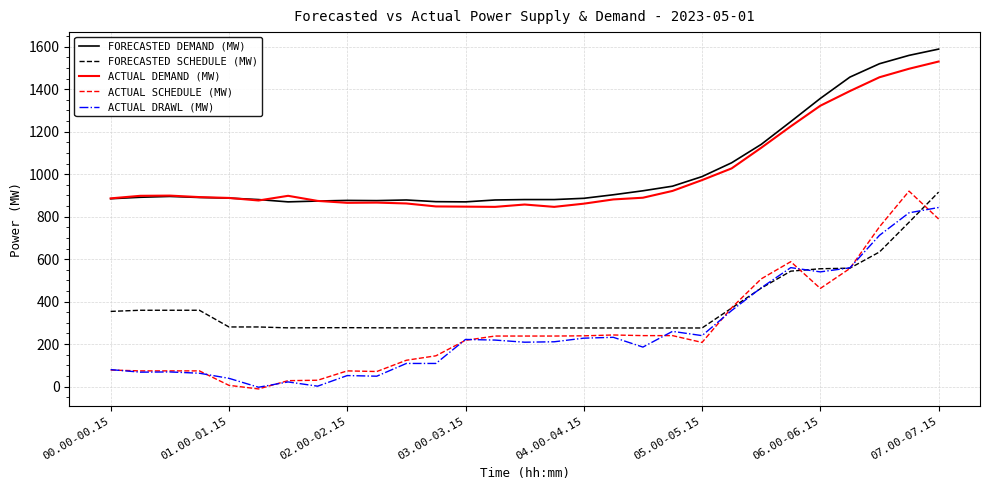

What is the sum of all FORECASTED SCHEDULE (MW) values?

10950.4